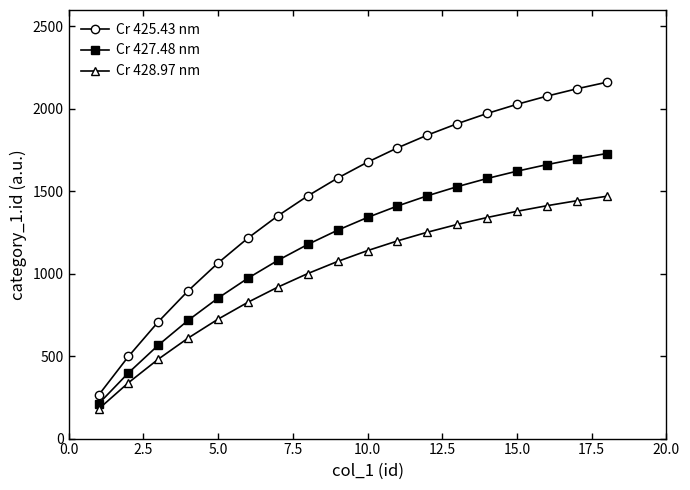

Reading left to right, extract all data points from this chart.

Cr 425.43 nm: 262.9	498.2	708.7	897.0	1065.6	1216.5	1351.4	1472.2	1580.3	1677.0	1763.6	1841.0	1910.3	1972.3	2027.8	2077.5	2121.9	2161.7
Cr 427.48 nm: 210.3	398.5	566.9	717.6	852.5	973.2	1081.1	1177.8	1264.2	1341.6	1410.9	1472.8	1528.2	1577.9	1622.2	1662.0	1697.5	1729.3
Cr 428.97 nm: 178.8	338.7	481.9	610.0	724.6	827.2	919.0	1001.1	1074.6	1140.4	1199.2	1251.9	1299.0	1341.2	1378.9	1412.7	1442.9	1469.9